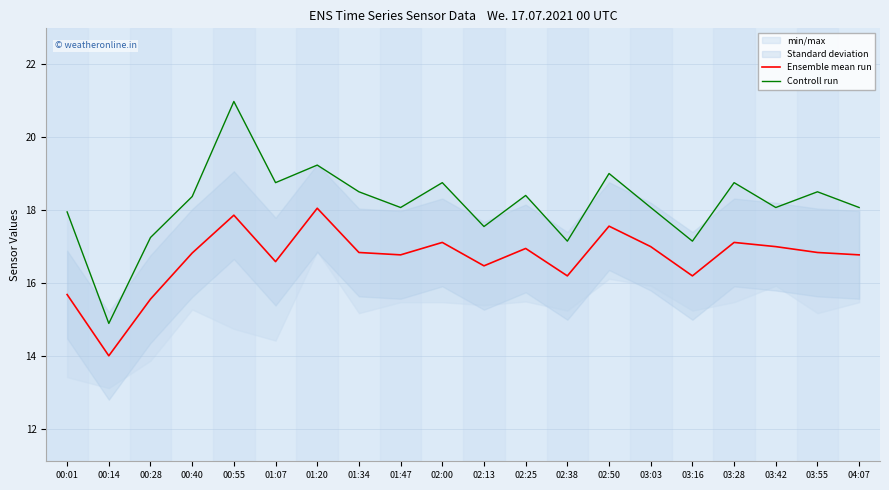

Read the Controll run value at 01:34.

18.5